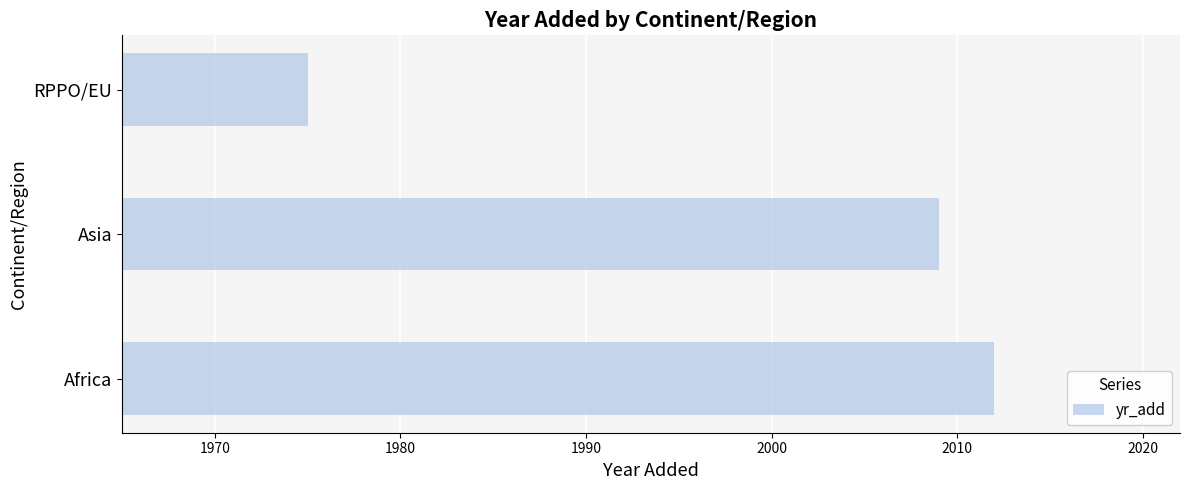

What is the minimum value shown in the chart?

1975